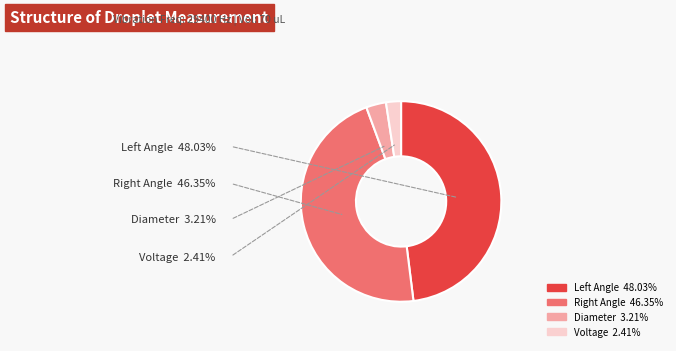

To the nearest percent, what portion does Voltage [V] represent?

2%